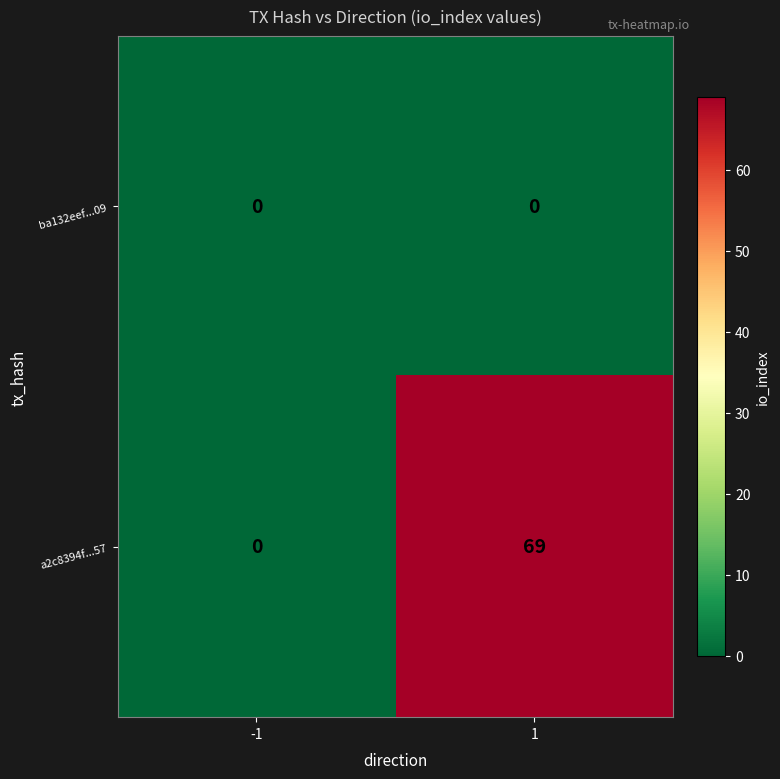

Is the value of a2c8394f...57 at 1 greater than the value of ba132eef...09 at 1?

Yes